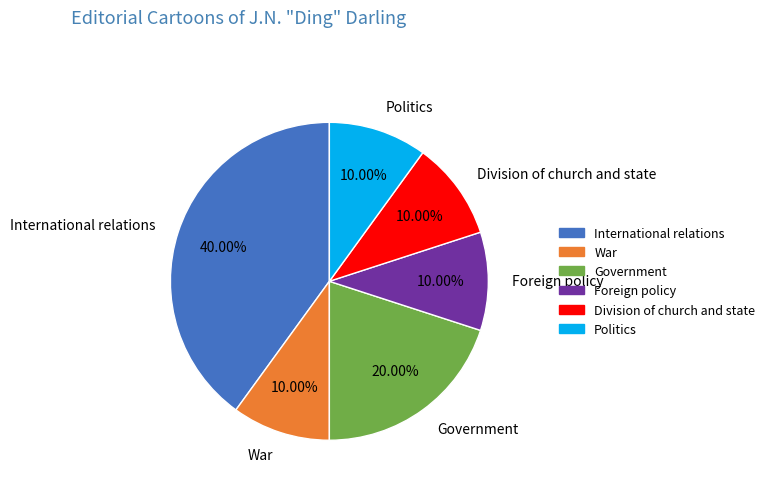

Is International relations the majority of the pie?

No